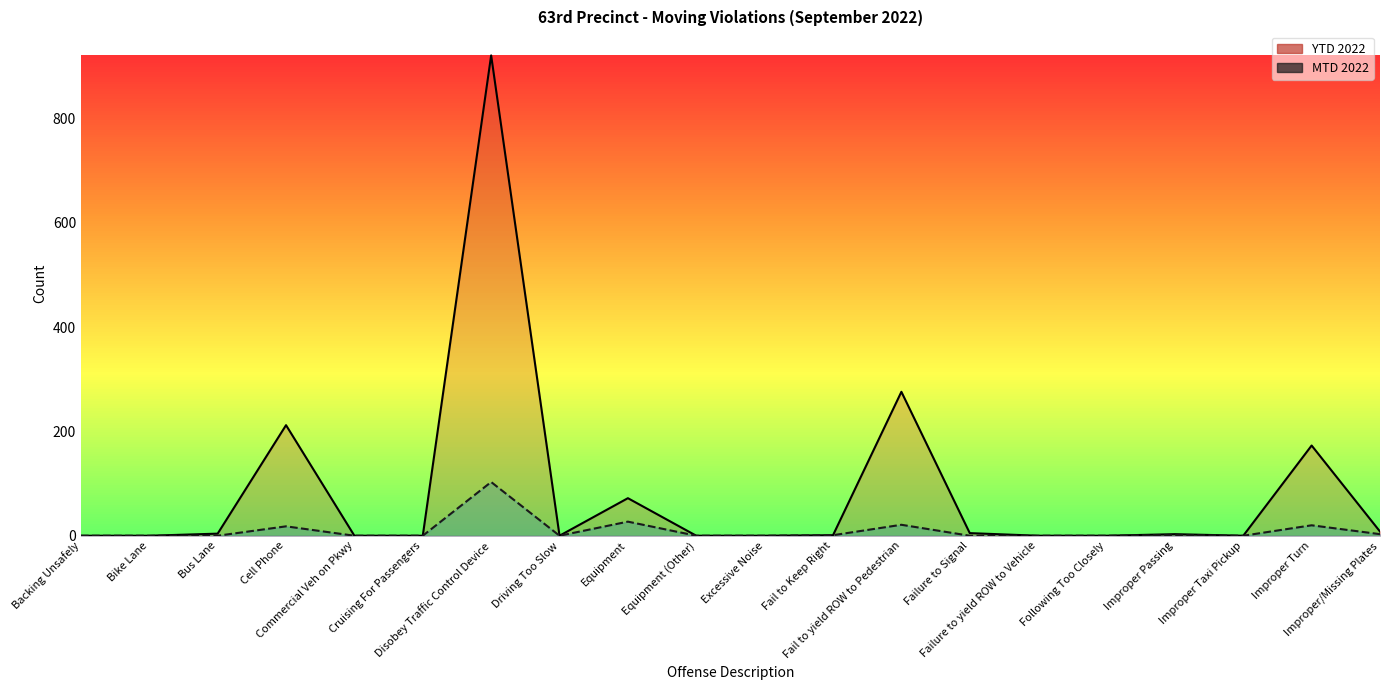

List the labels in order of MTD 2022 value, smallest first.

Backing Unsafely, Bike Lane, Bus Lane, Commercial Veh on Pkwy, Cruising For Passengers, Driving Too Slow, Equipment (Other), Excessive Noise, Failure to Signal, Failure to yield ROW to Vehicle, Following Too Closely, Improper Taxi Pickup, Fail to Keep Right, Improper Passing, Improper/Missing Plates, Cell Phone, Improper Turn, Fail to yield ROW to Pedestrian, Equipment, Disobey Traffic Control Device